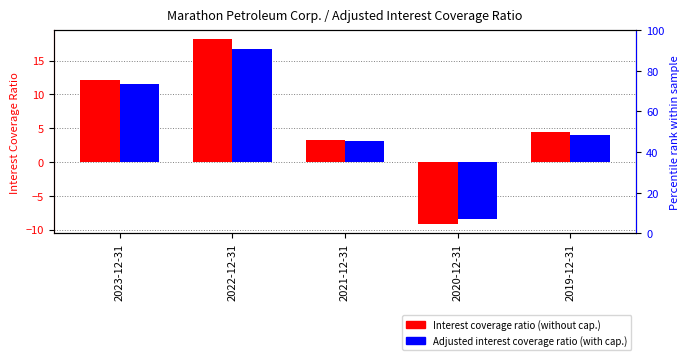

How many groups of bars are there?

5